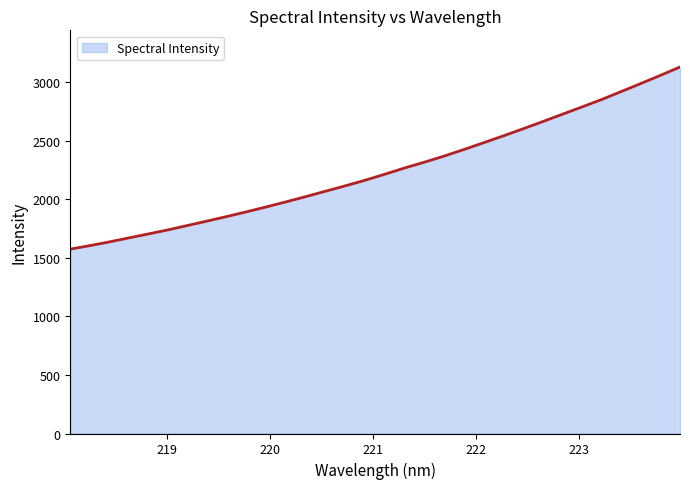

What is the minimum value shown in the chart?

1573.5